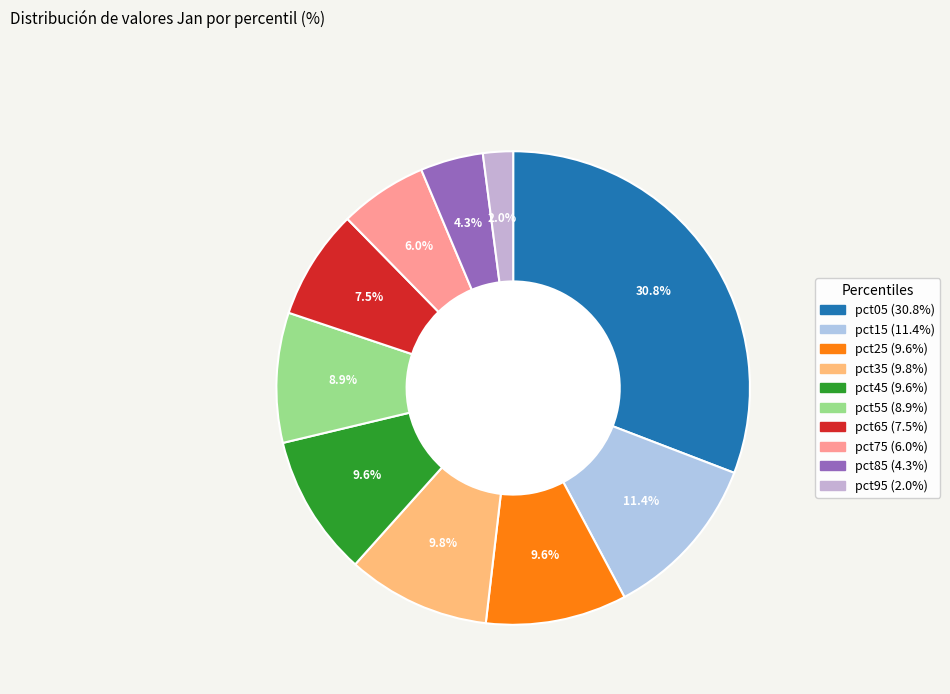

How many segments does this pie chart have?

10